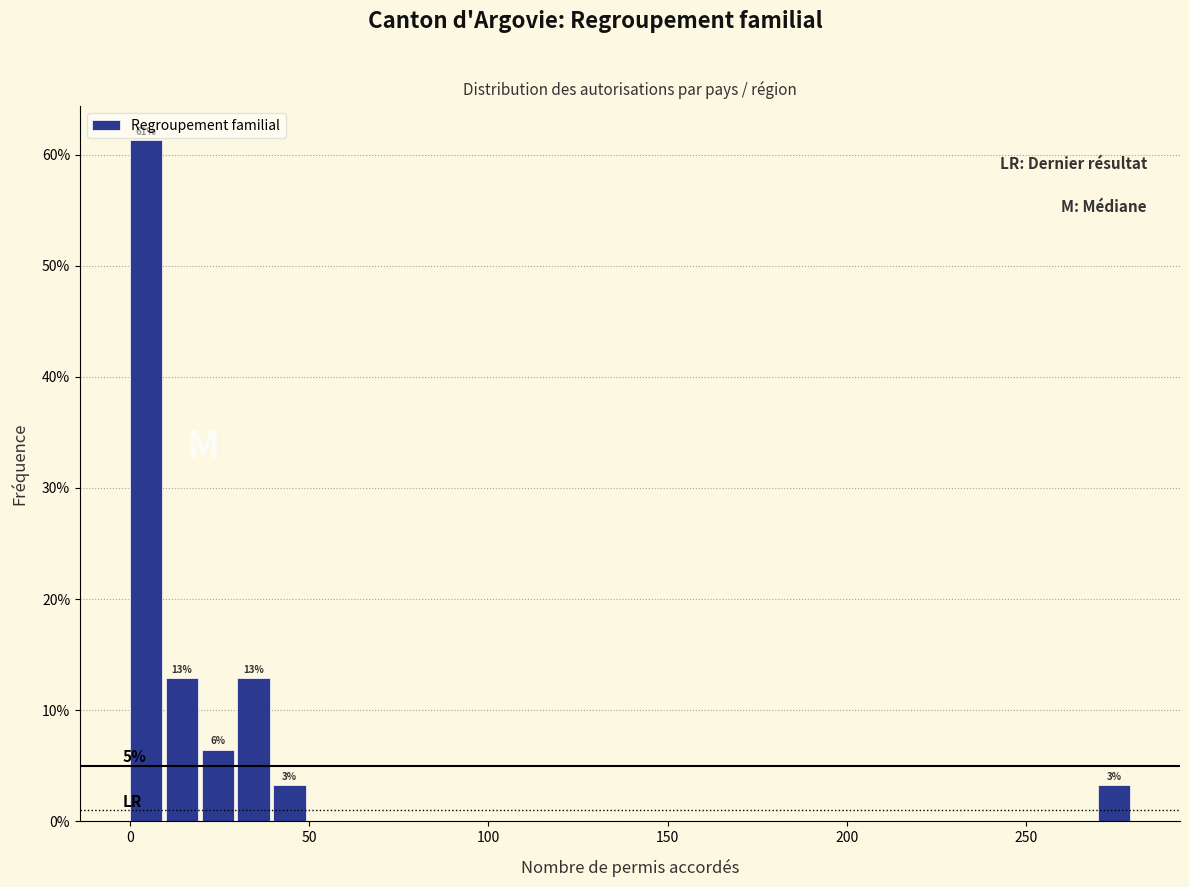

Around what value on the x-axis is the tallest bar? Give the approximate position of its centre, as read against the axis.

5